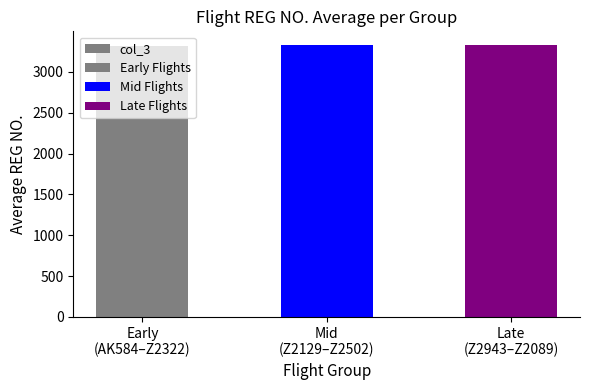

Reading left to right, extract all data points from this chart.

Early
(AK584–Z2322)=3318.5	Mid
(Z2129–Z2502)=3325.0	Late
(Z2943–Z2089)=3331.5